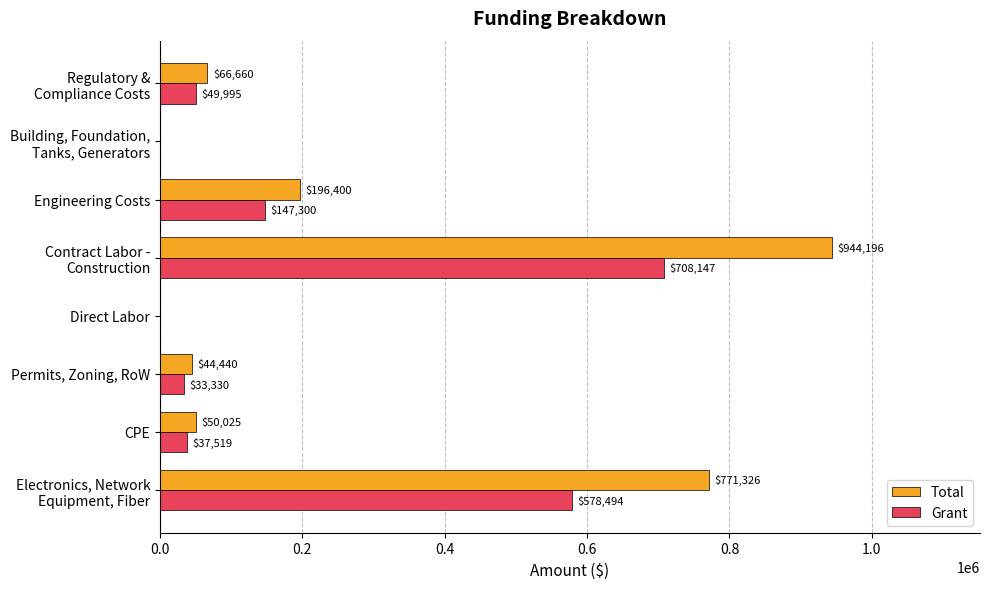

Where is Total nearest to the value 472098?

Engineering Costs